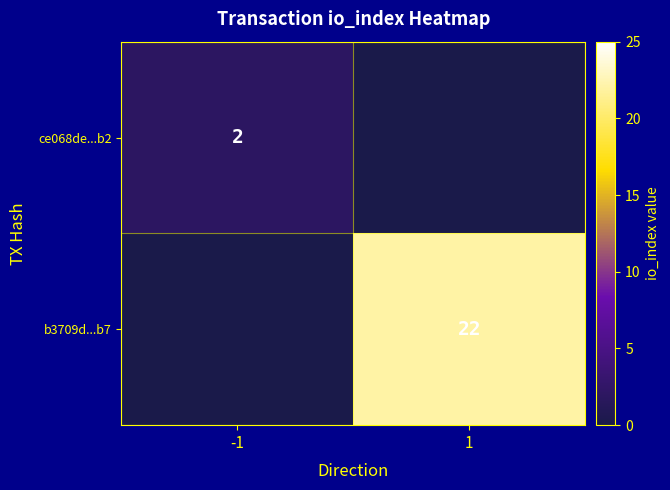

Which category has the lowest value across all series?

1